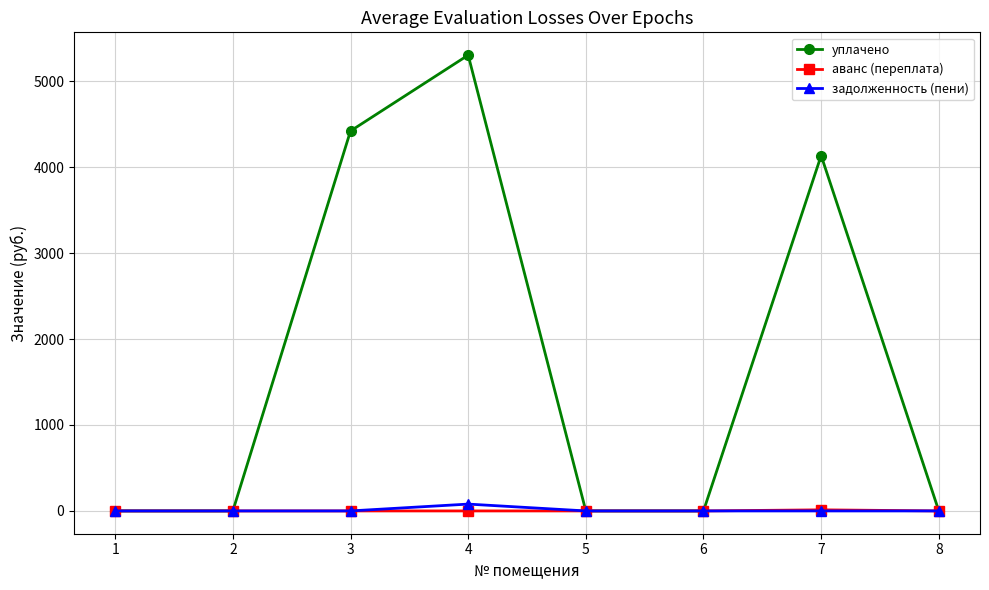

How many categories are shown in the chart?

8